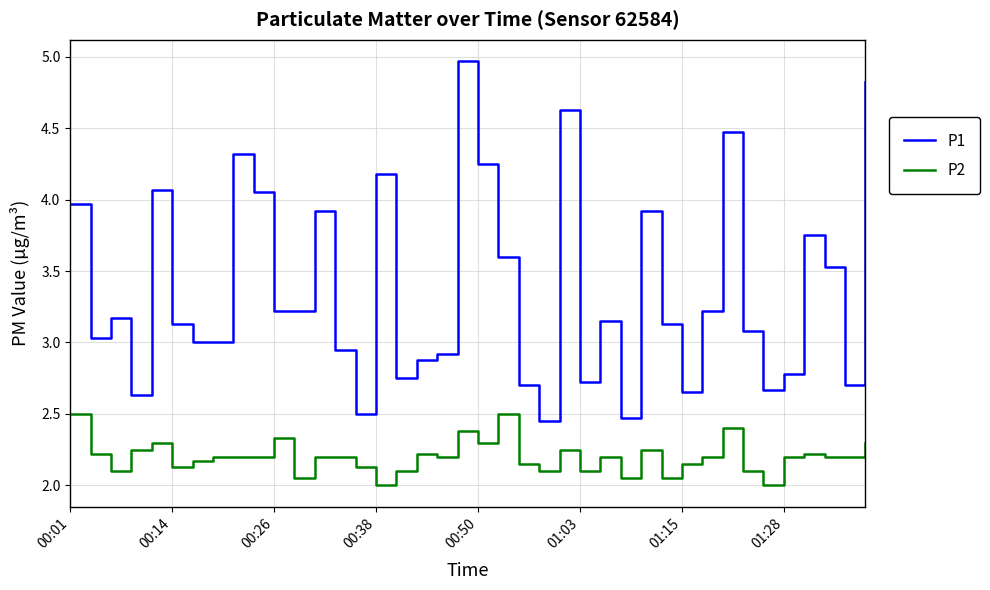

True or false: P1 and P2 cross at least once.

False